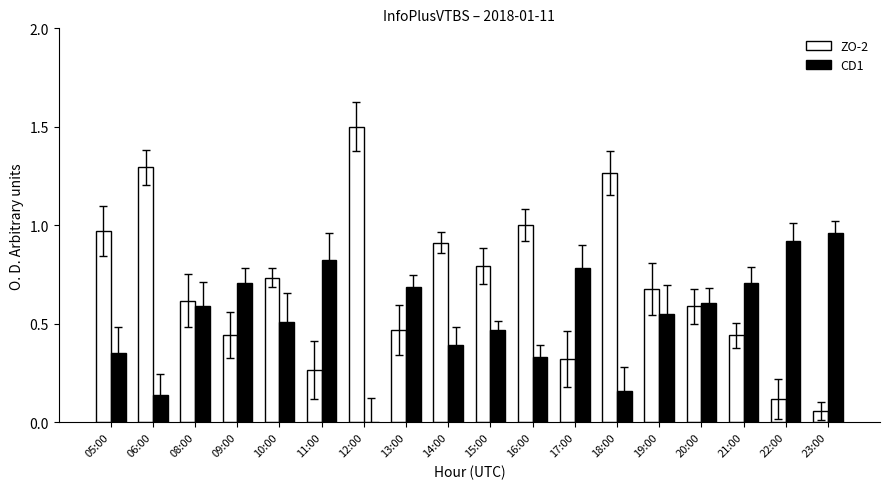

How many groups of bars are there?

18